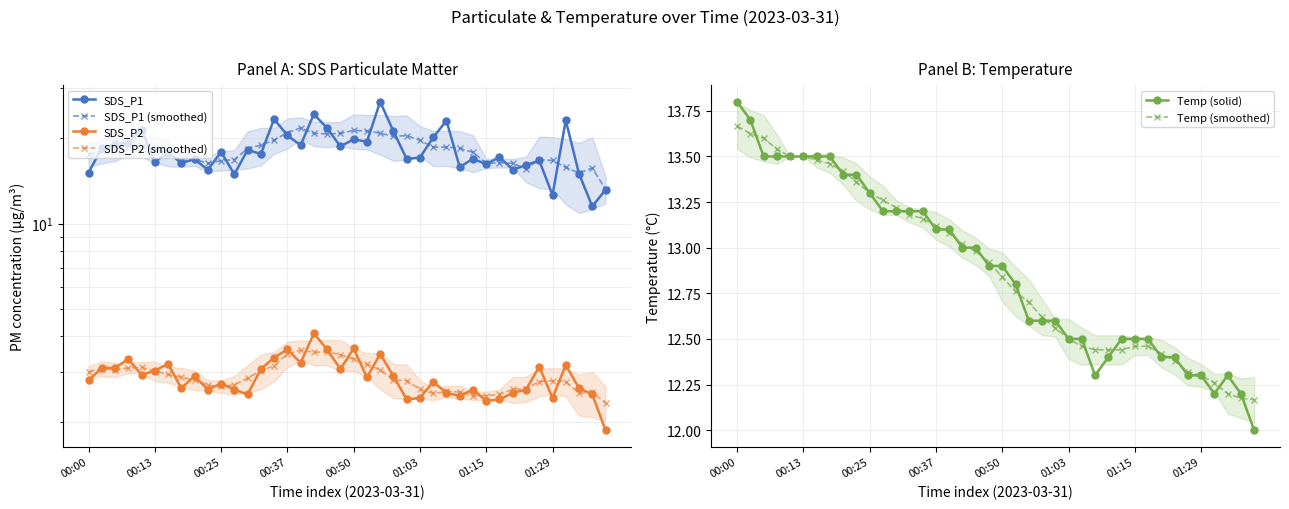

What position from the left is 26?

27